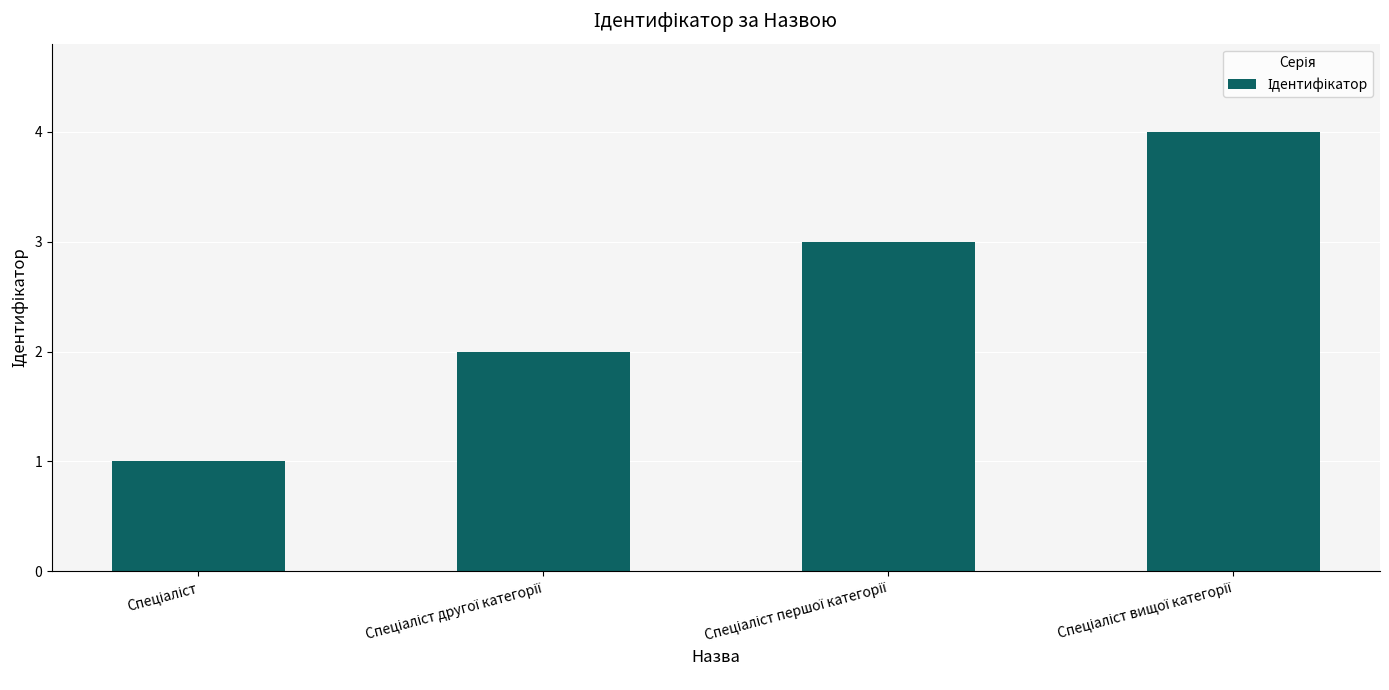

What is the maximum value shown in the chart?

4